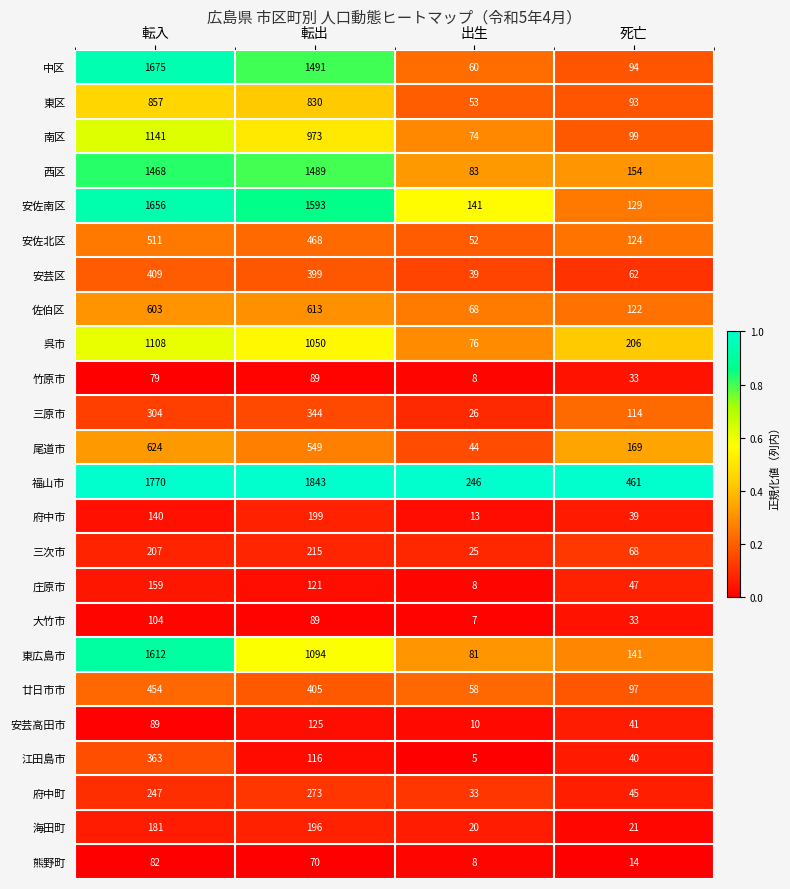

Which series has the largest range (max minus min)?

中区